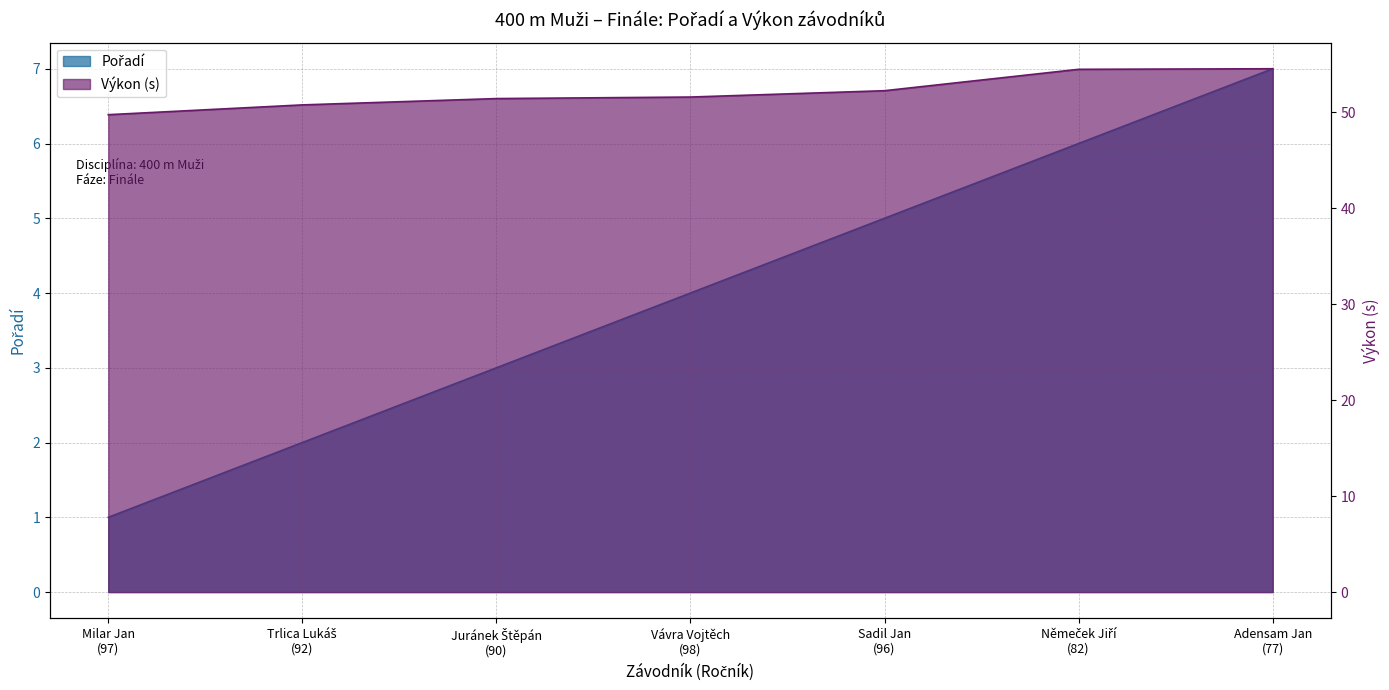

Is the value of Pořadí at Sadil Jan
(96) greater than the value of Výkon at Milar Jan
(97)?

No